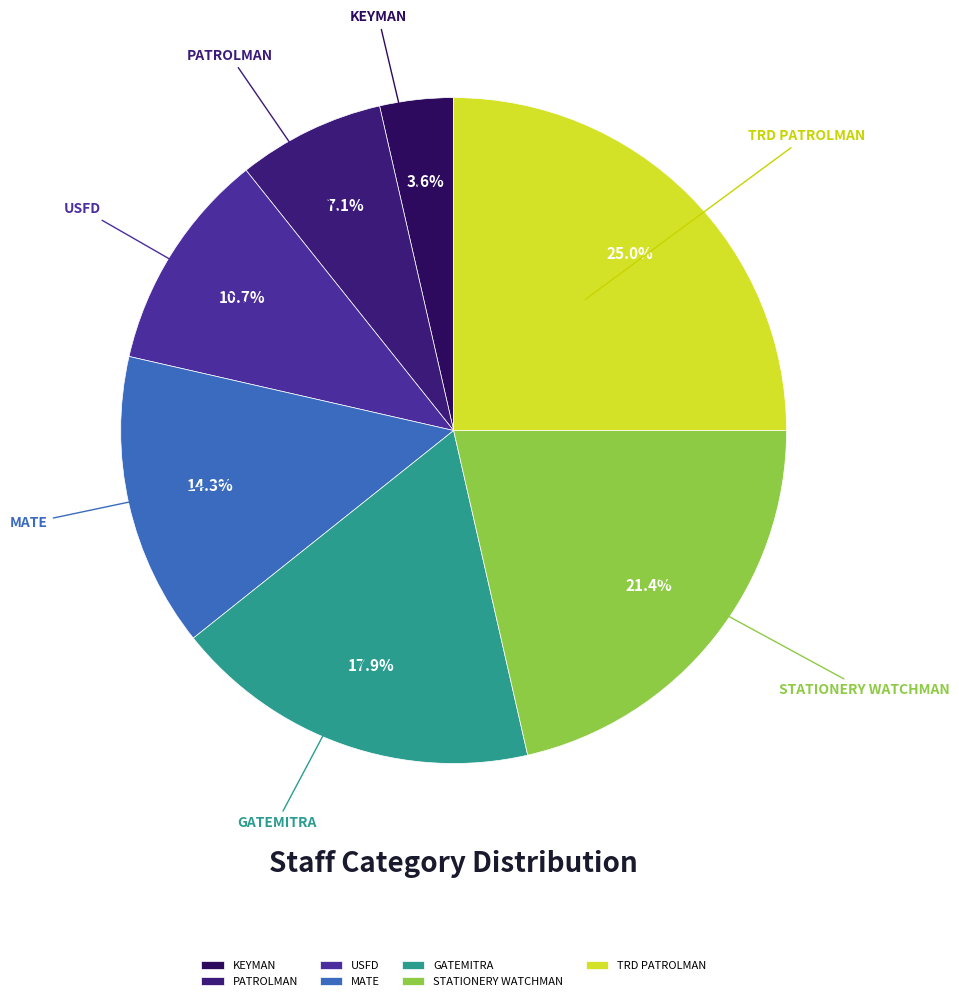

What is the ratio of the value at PATROLMAN to the value at KEYMAN?

2.0